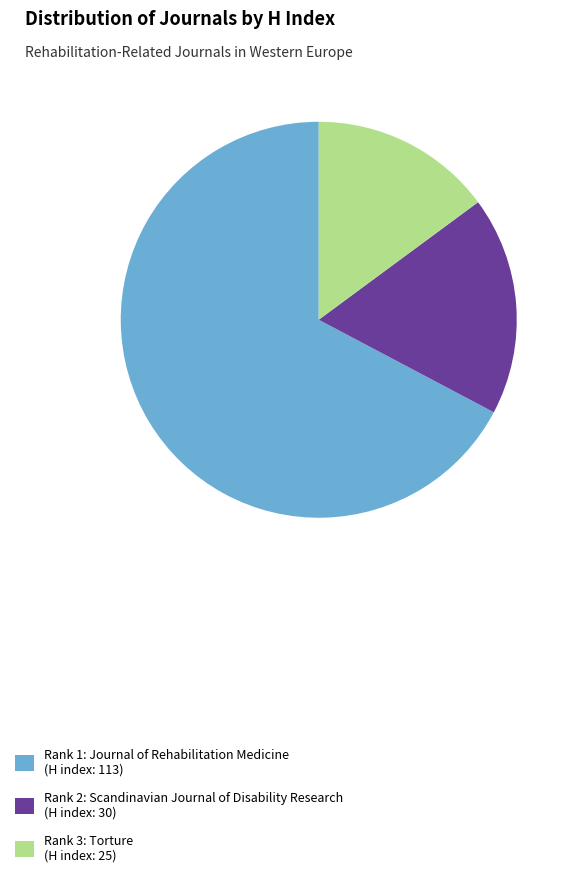

Does any single category account for the majority?

Yes